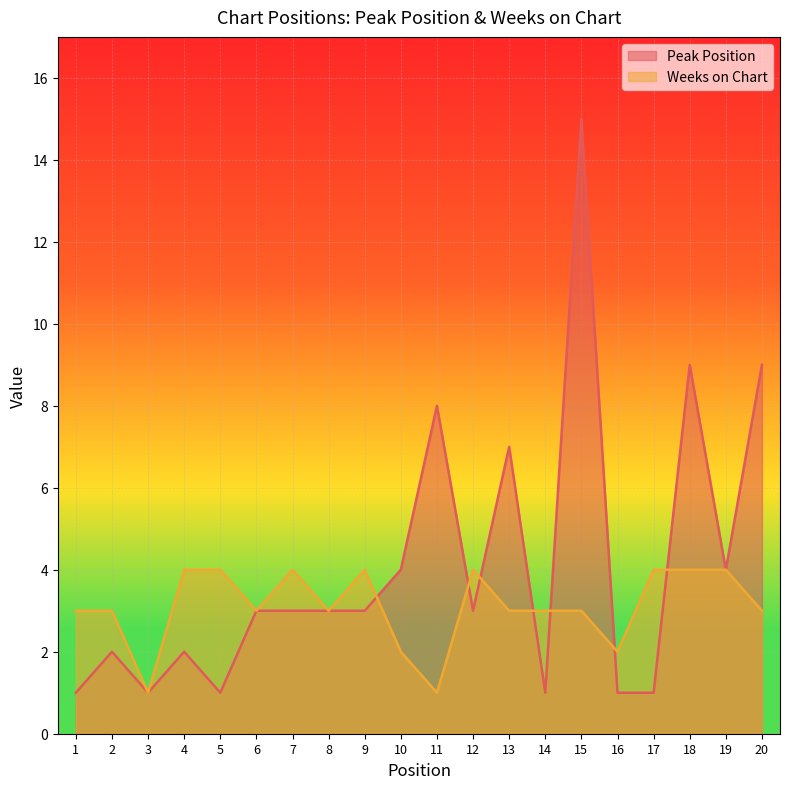

How many interior local peaks does the Weeks on Chart series have?

3